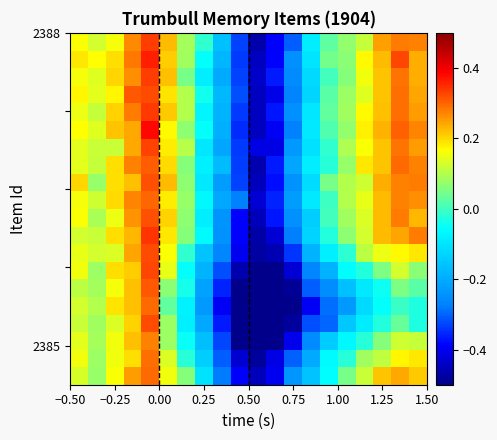

What is the minimum value shown in the chart?

-0.6